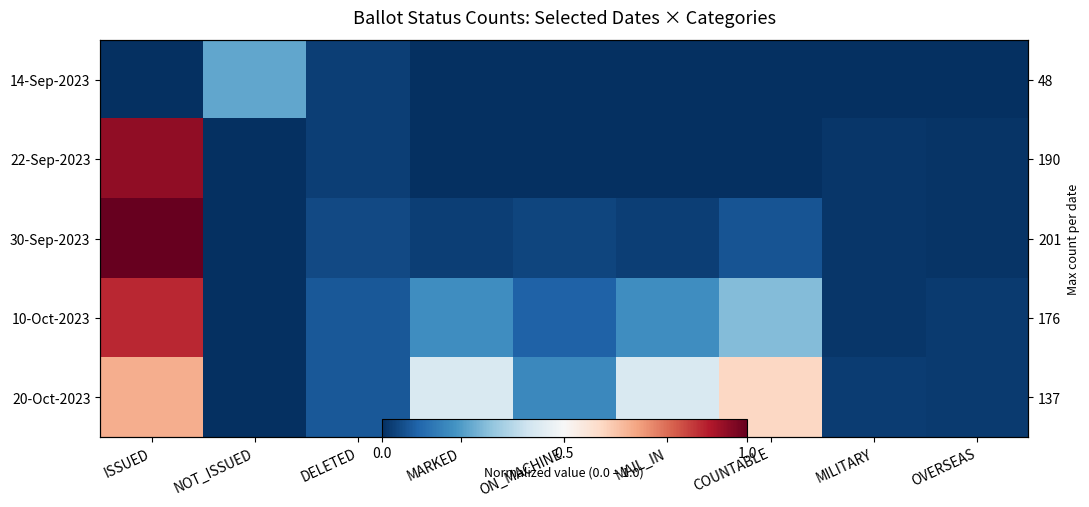

True or false: 22-Sep-2023 has a value of 0.0 at OVERSEAS.

True